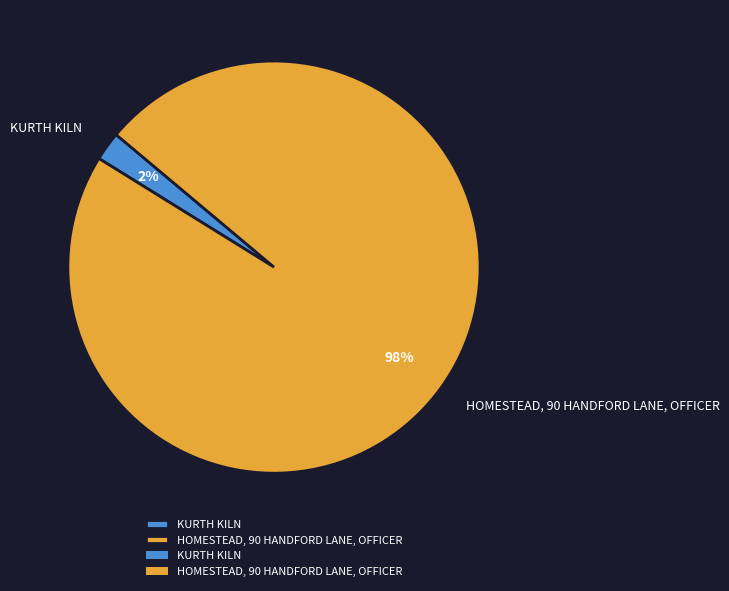

Which slice is the smallest?

KURTH KILN